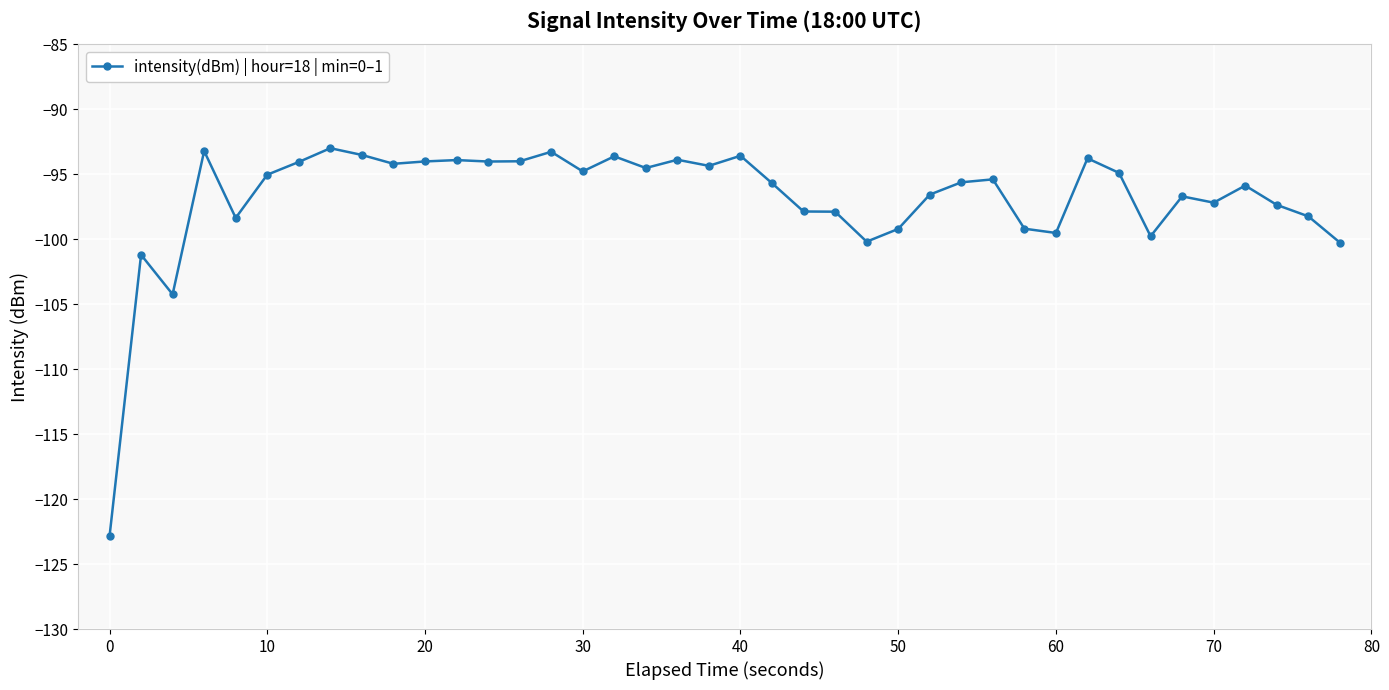

What is the value of the 13th point from the left?

-94.0